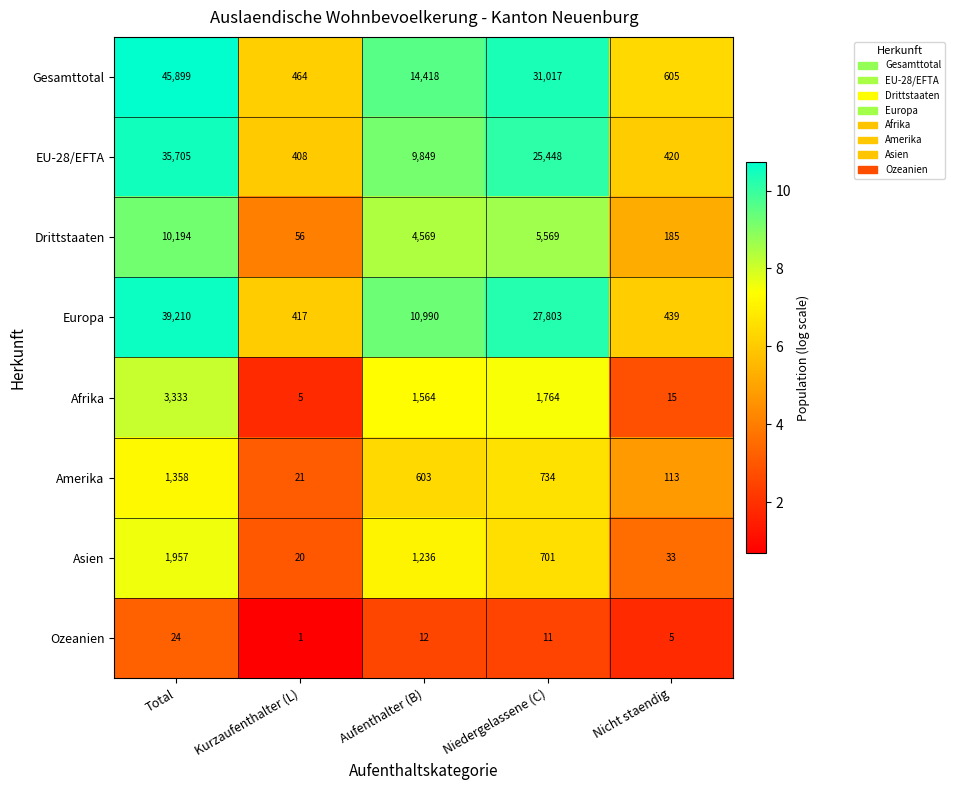

What is the spread (max minus min) of values at Niedergelassene (C)?

31006